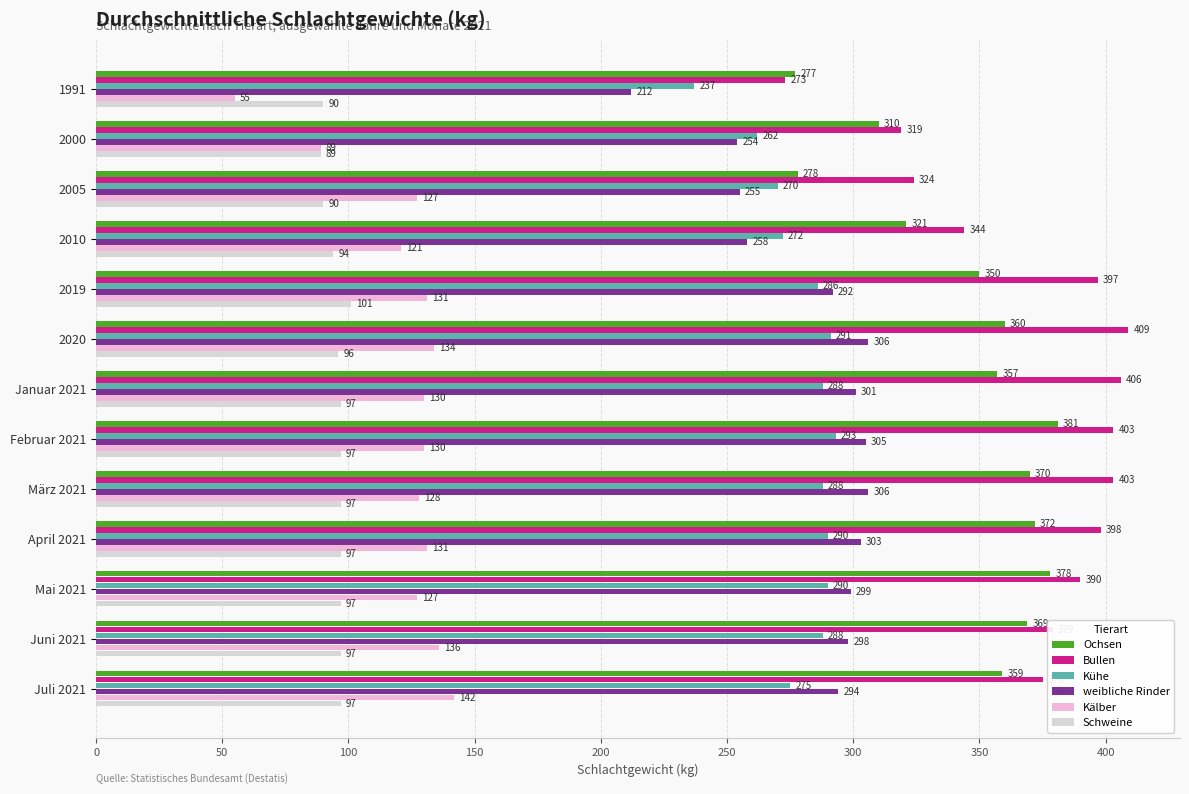

What is the sum of all weibliche Rinder values?

3683